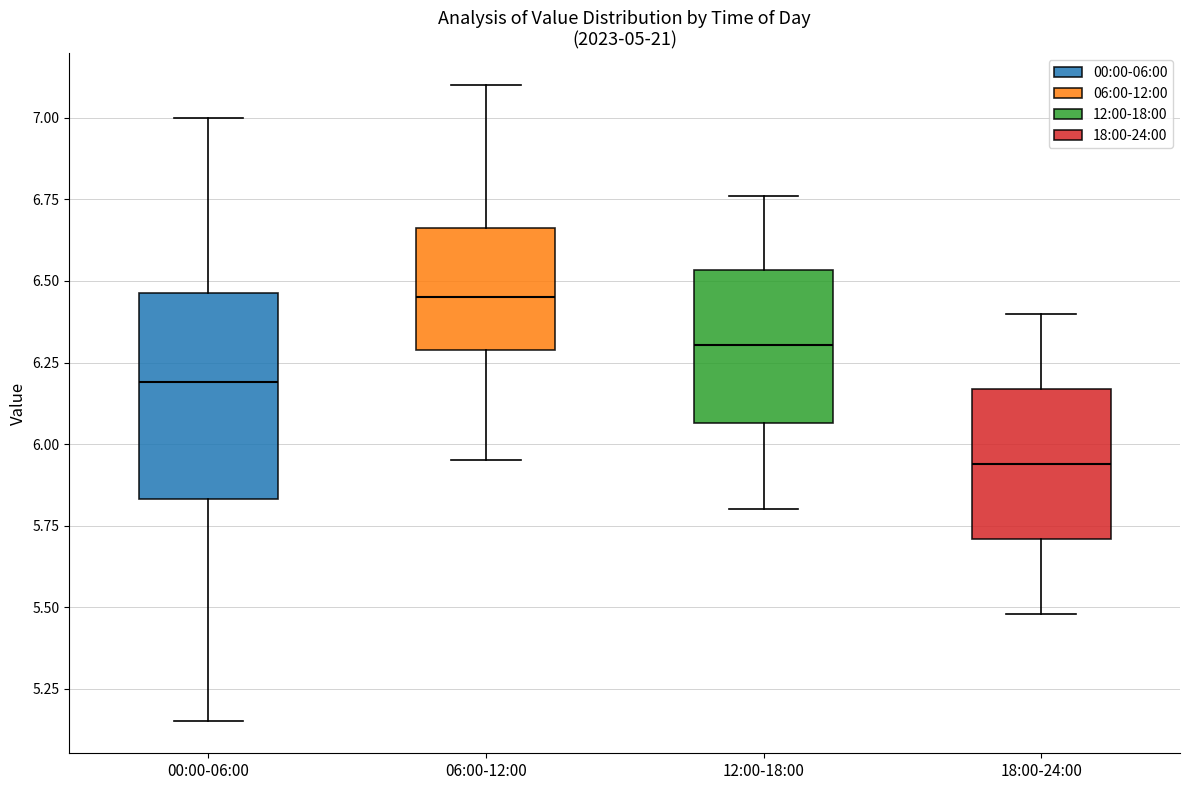

Reading left to right, read every box against the y-axis: the position of its median line, the range the box covers, and the ends of its whiskers. The values are not printed on the chart, so give them approximately, as read against the axis.

00:00-06:00: median 6.20, box 5.85 to 6.45, whiskers 5.15 to 7.00
06:00-12:00: median 6.45, box 6.30 to 6.65, whiskers 5.95 to 7.10
12:00-18:00: median 6.30, box 6.05 to 6.55, whiskers 5.80 to 6.75
18:00-24:00: median 5.95, box 5.70 to 6.15, whiskers 5.50 to 6.40